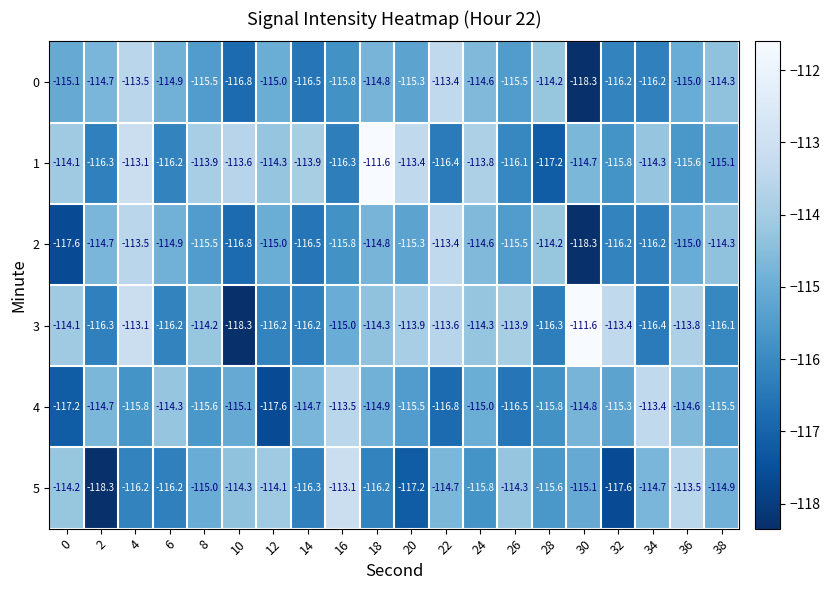

At which label does 2 reach its minimum?

30